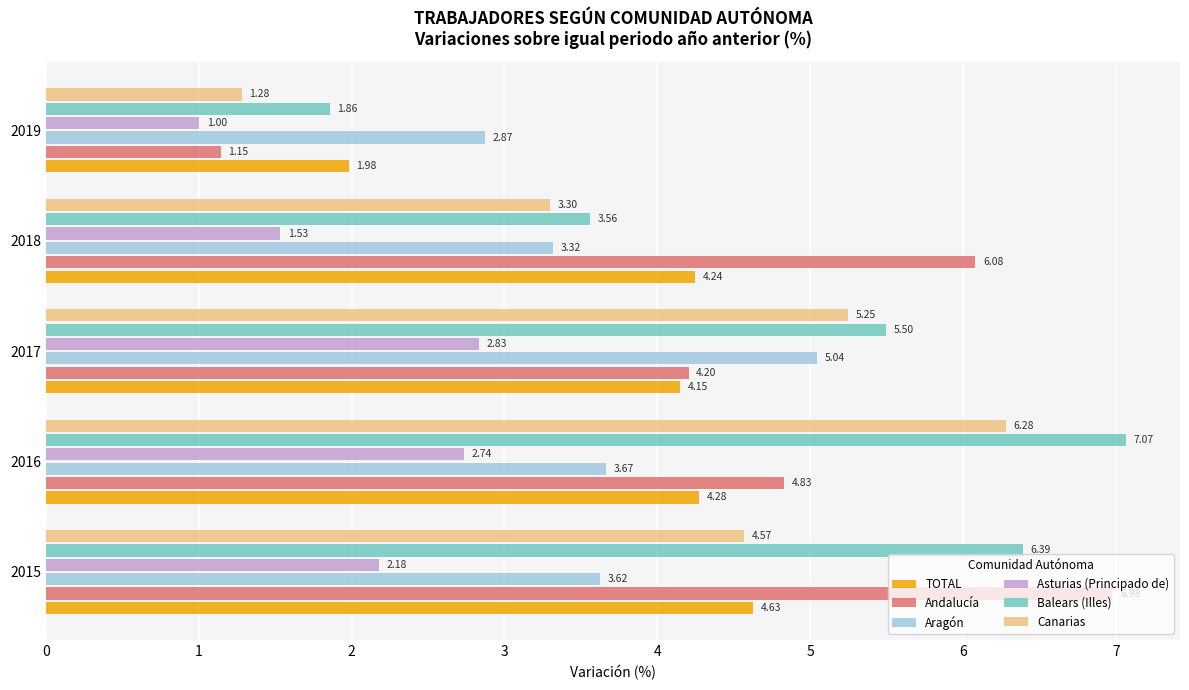

How many categories are shown in the chart?

5